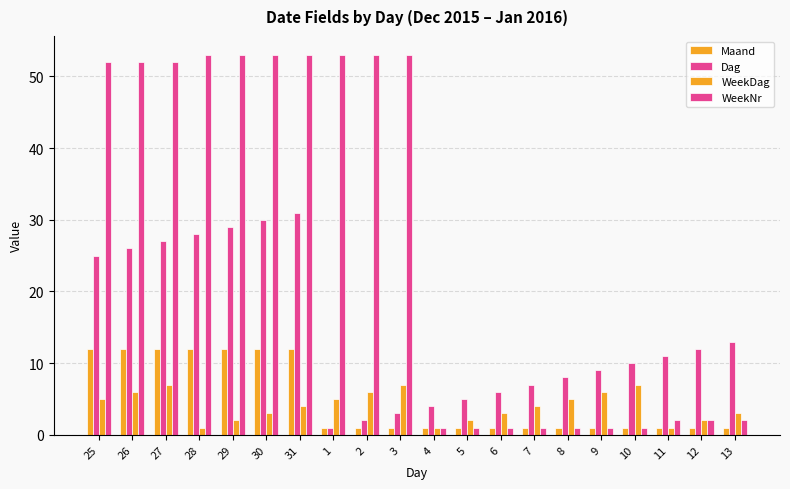

What is the minimum value for Dag?

1